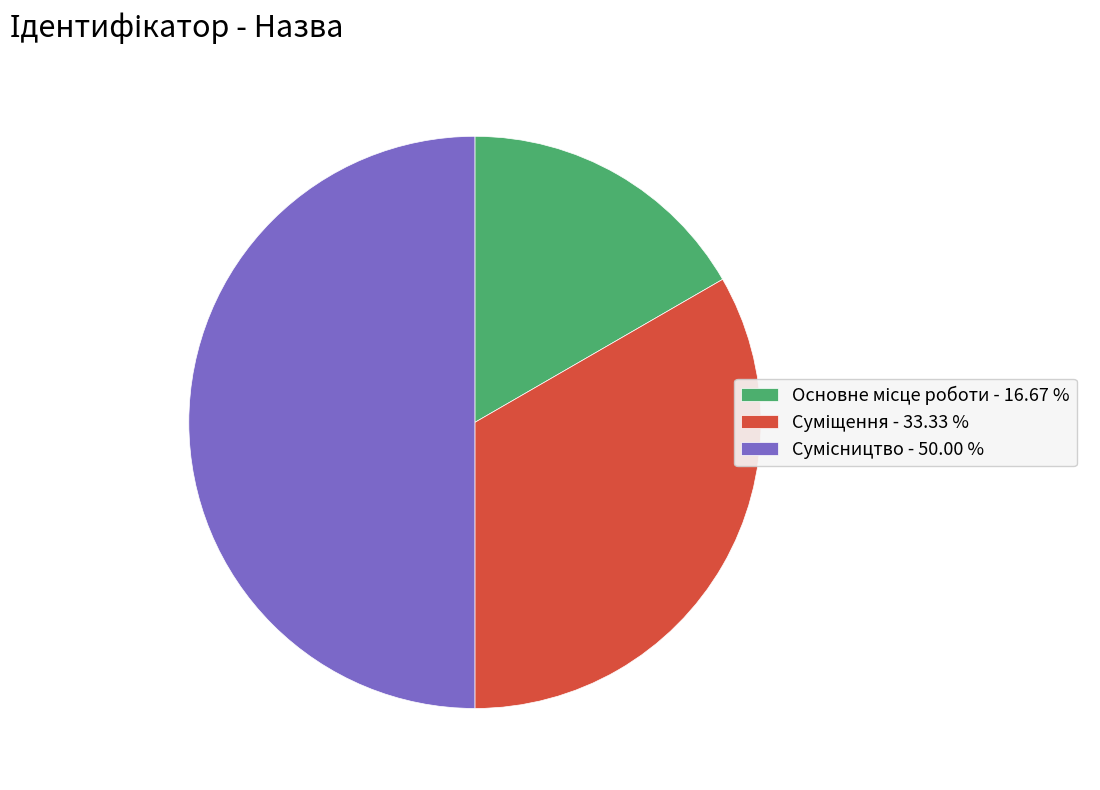

To the nearest percent, what is the average slice percentage?

33%